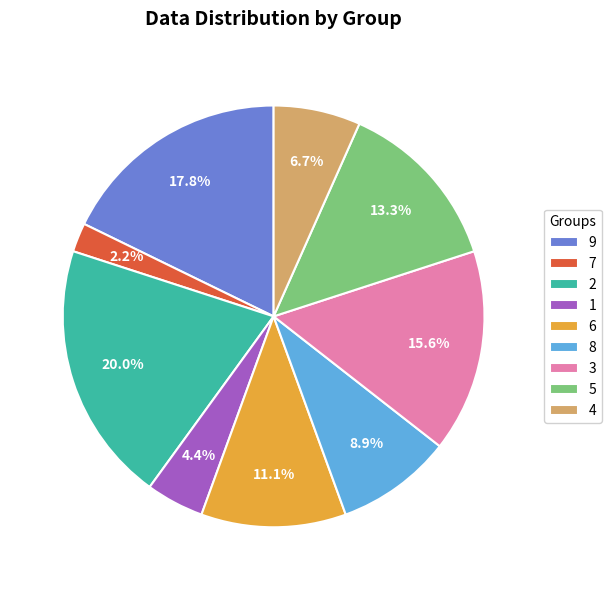

Between 4 and 9, which is larger?

9